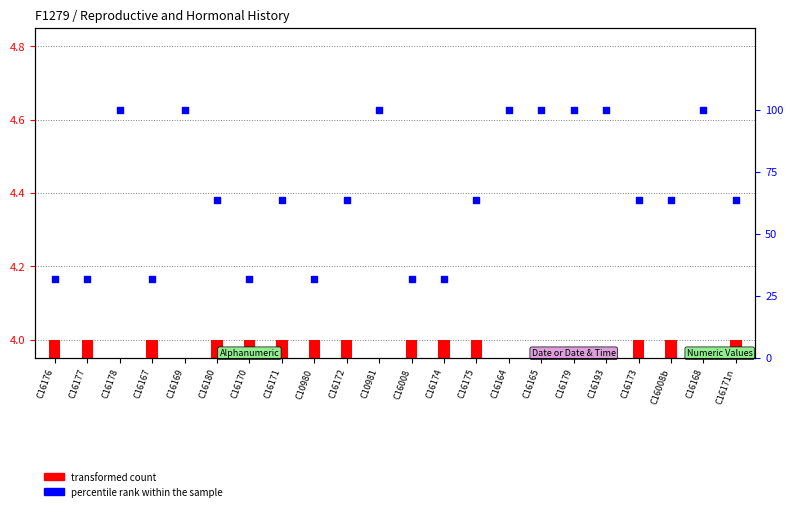

What is the change in value from C16177 to C16178?

+68.2